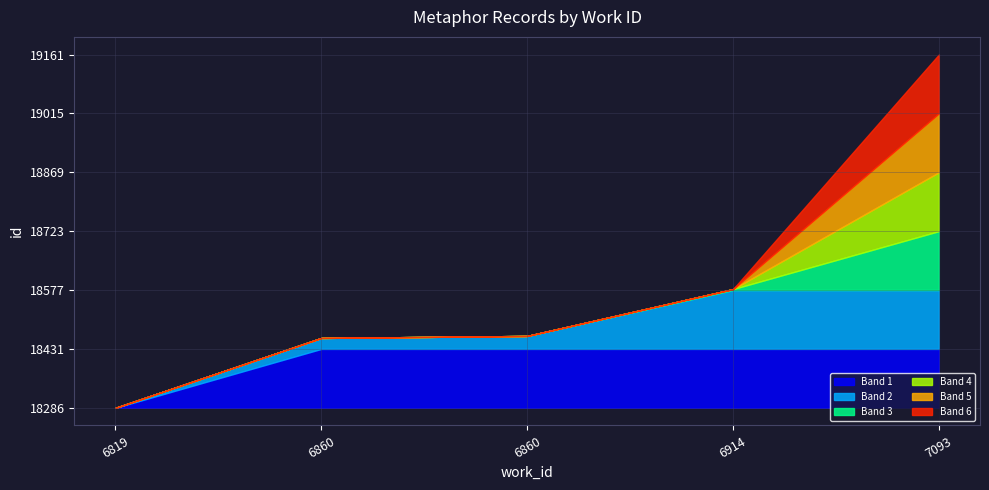

What is the smallest value displayed?

18286